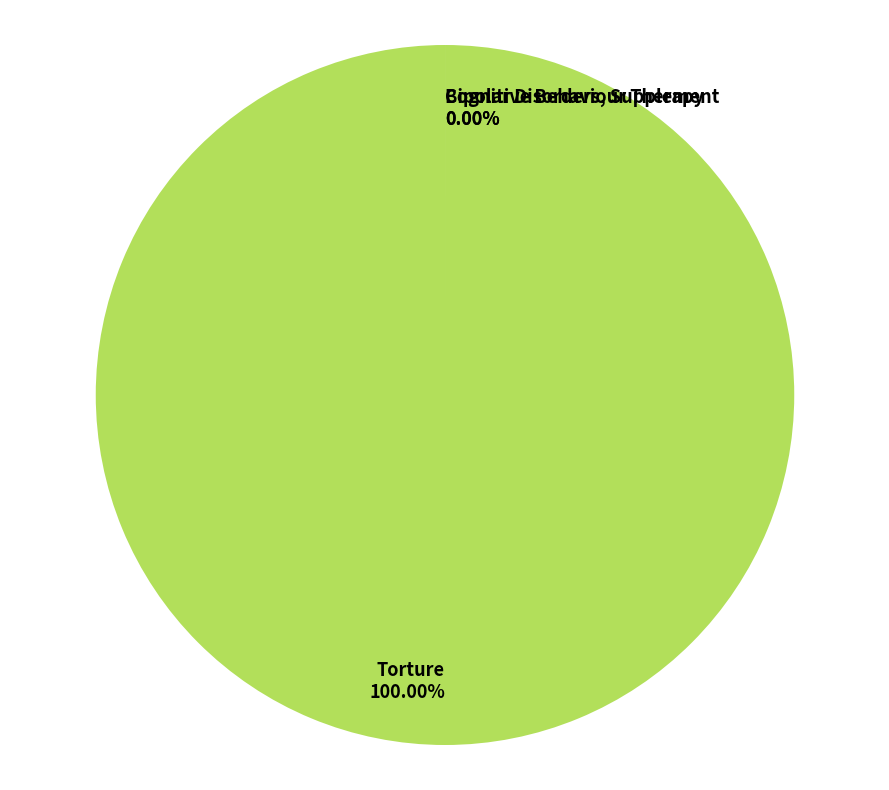

Which slice is the largest?

Torture